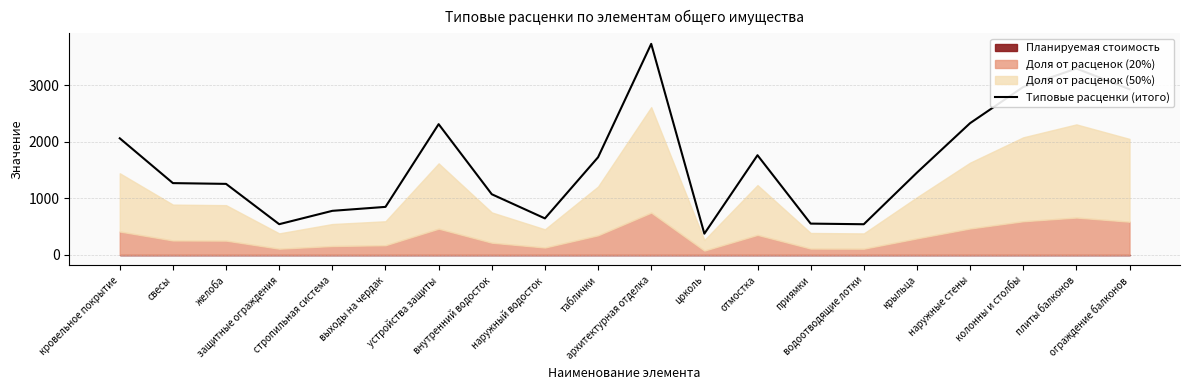

What is the value of the 11th point from the left?

3735.1